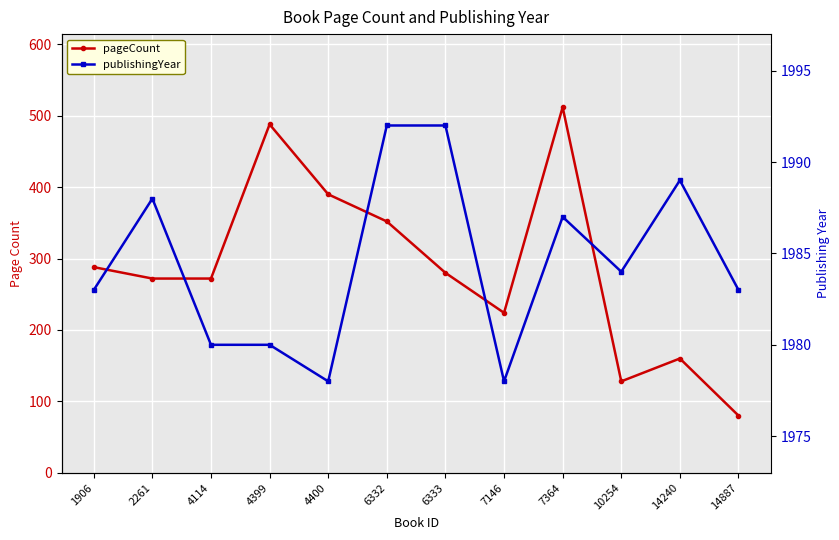

True or false: pageCount and publishingYear cross at least once.

False